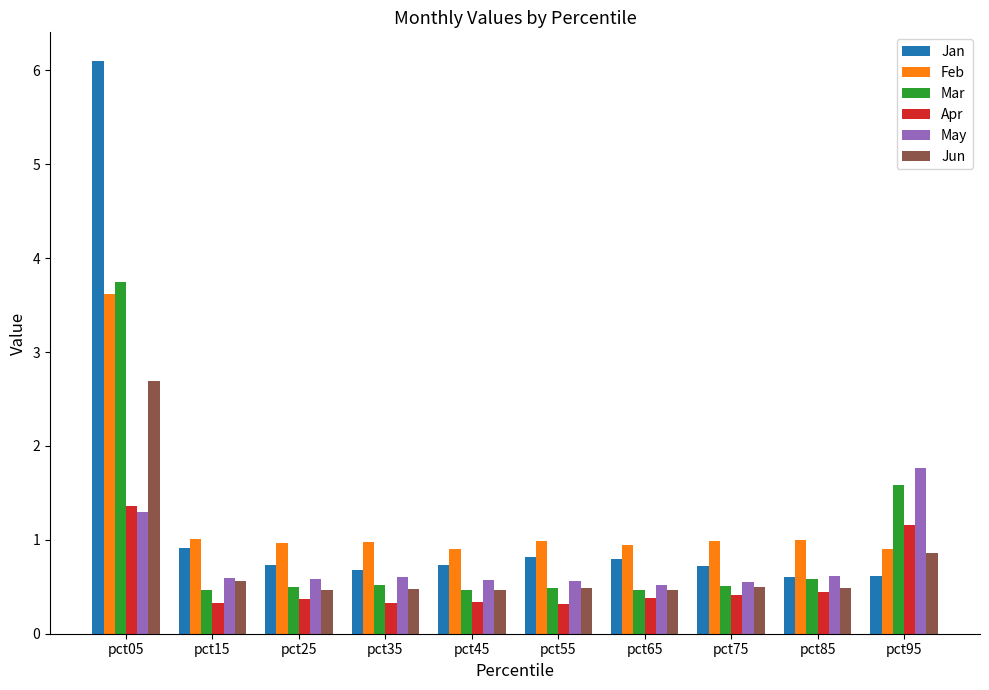

What is the maximum value shown in the chart?

6.1